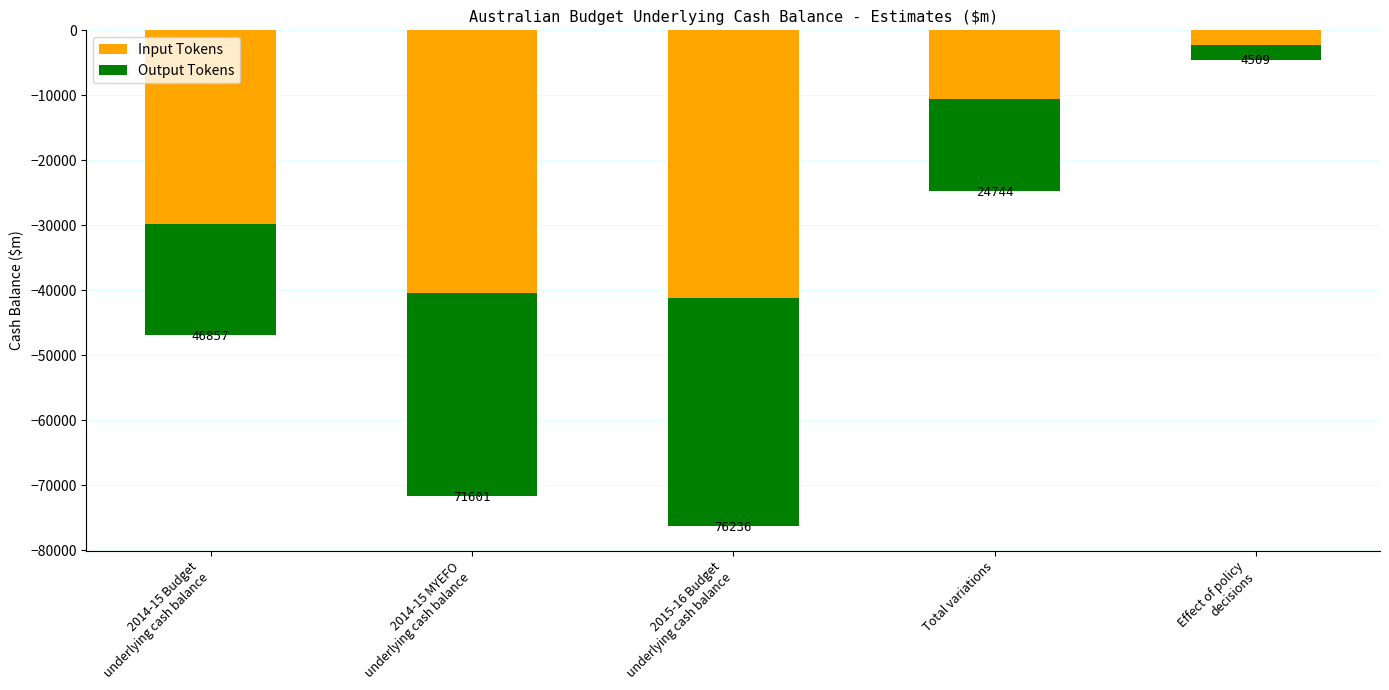

Reading right to left, extract all data points from this chart.

Input Tokens: Effect of policy
decisions=-2314	Total variations=-10589	2015-16 Budget
underlying cash balance=-41121	2014-15 MYEFO
underlying cash balance=-40362	2014-15 Budget
underlying cash balance=-29773
Output Tokens: Effect of policy
decisions=-2195	Total variations=-14155	2015-16 Budget
underlying cash balance=-35115	2014-15 MYEFO
underlying cash balance=-31239	2014-15 Budget
underlying cash balance=-17084